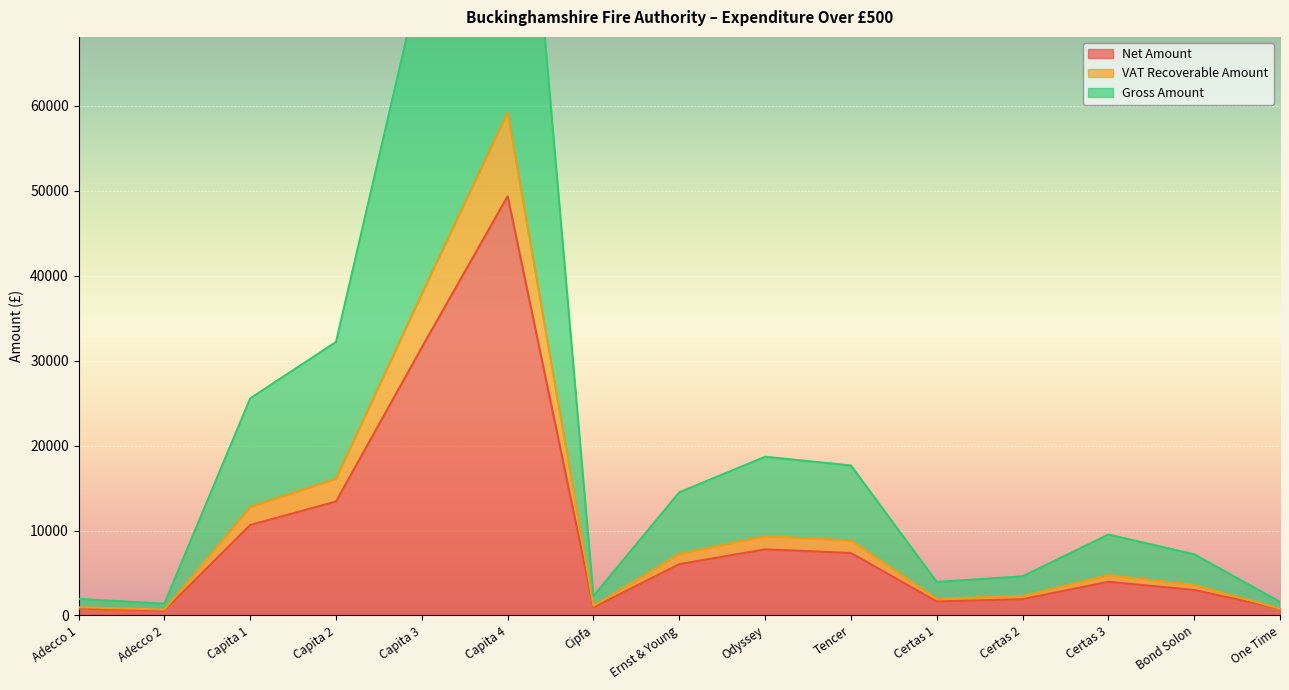

What are all the series names shown in the legend?

Net Amount, VAT Recoverable Amount, Gross Amount